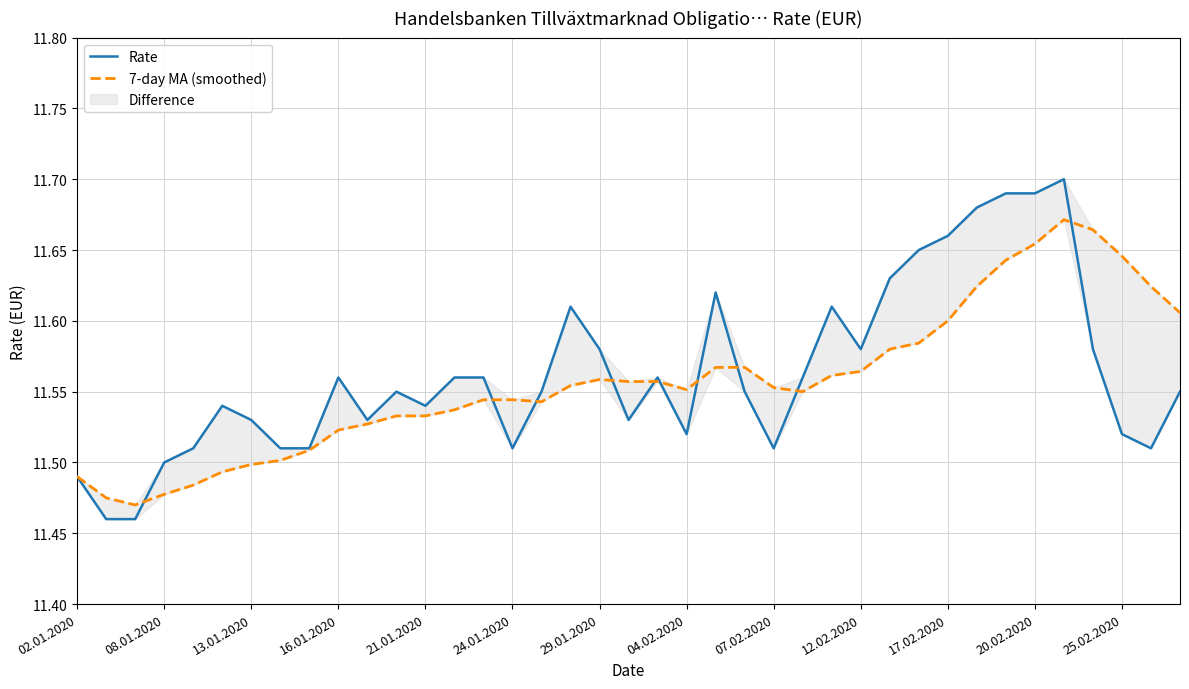

How many times do Rate and 7-day MA (smoothed) cross each other?

10